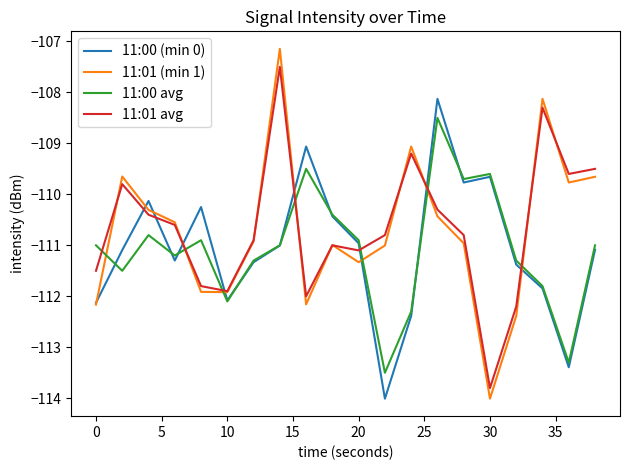

Which series has the largest range (max minus min)?

11:01 (min 1)